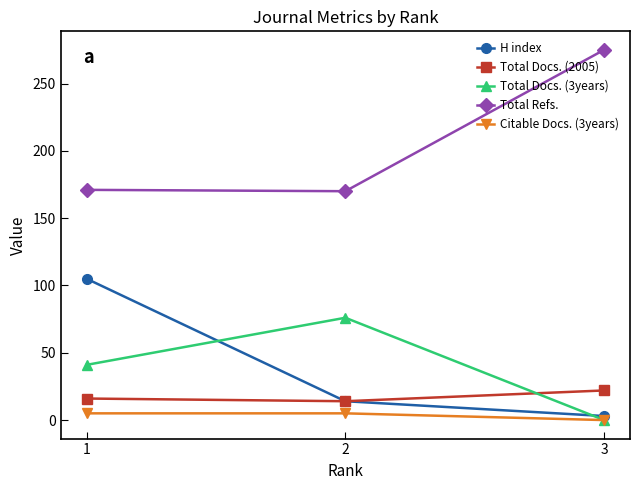

What is the total value across all series at 3?

300